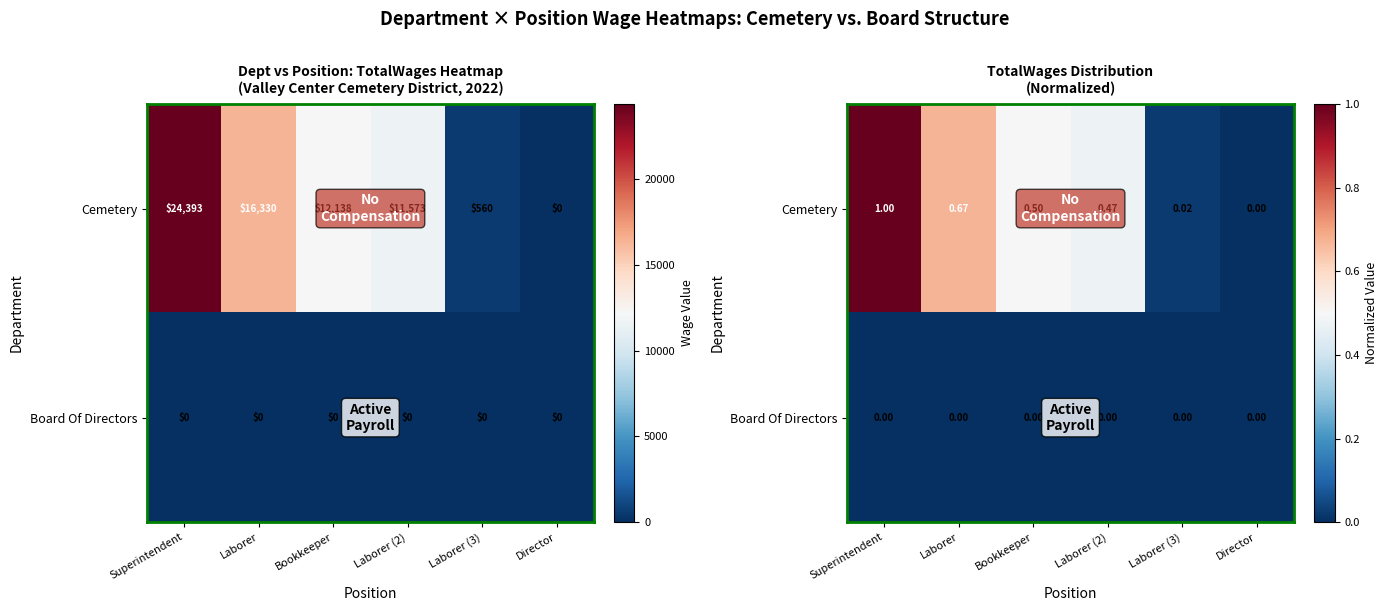

What is the sum of the Cemetery values at Bookkeeper and Director?

0.5